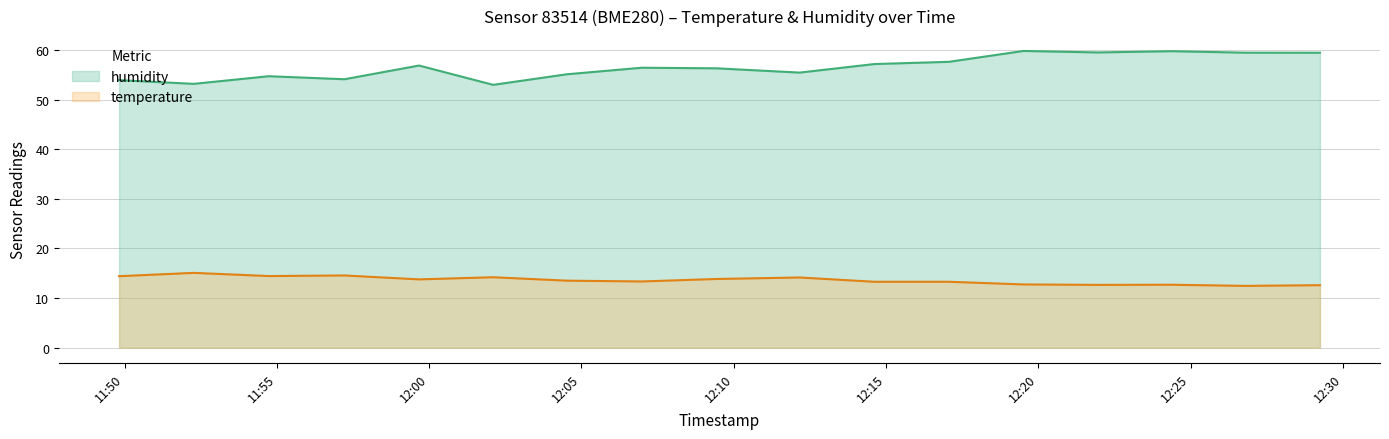

The value of humidity at 2024-03-02T11:49:49 is 53.9. True or false?

True